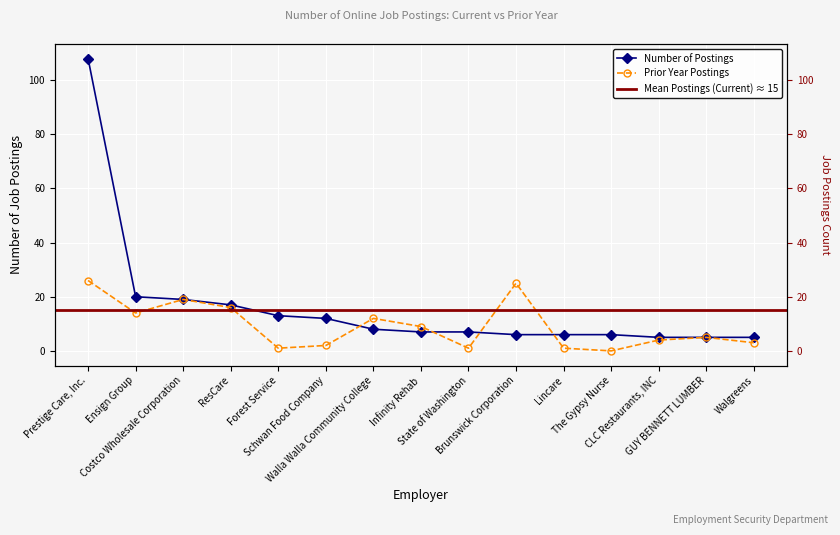

Does the chart display data point markers on the line(s)?

Yes